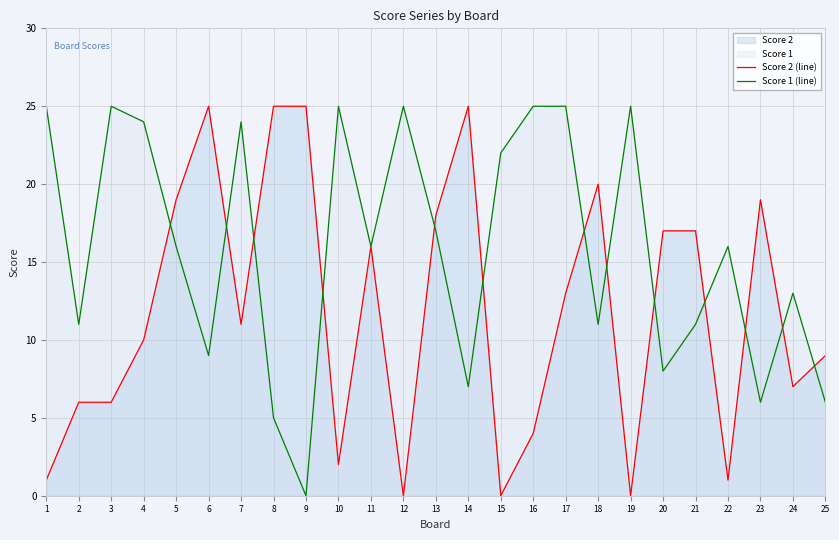

Read the Score 2 (line) value at 8, to the nearest 5.

25